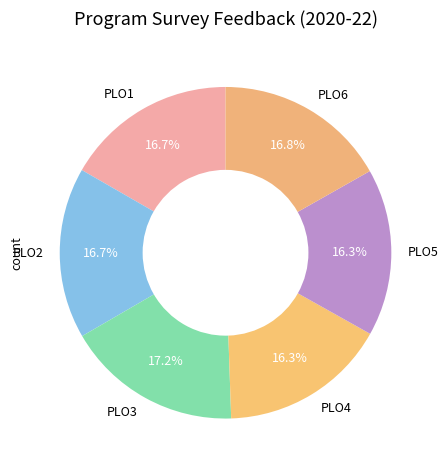

Combined, do PLO4 and PLO3 account for over 50%?

No